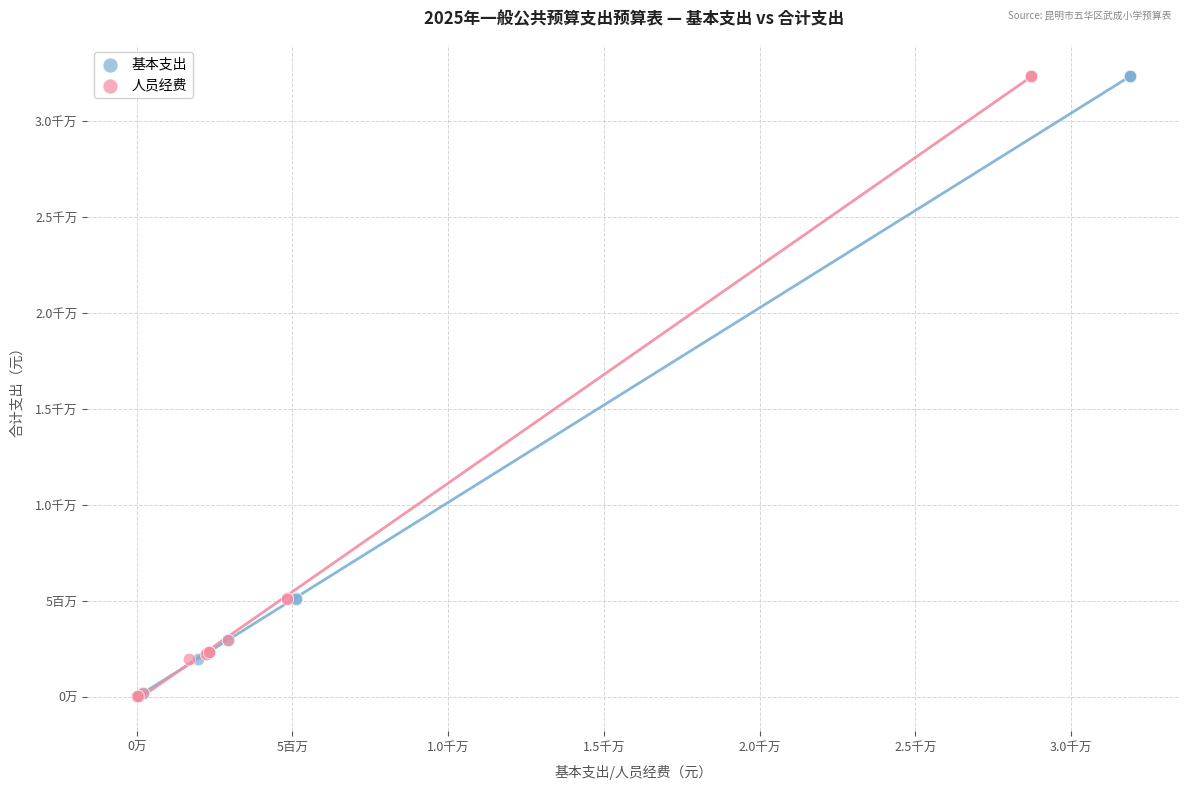

What are all the series names shown in the legend?

基本支出, 人员经费